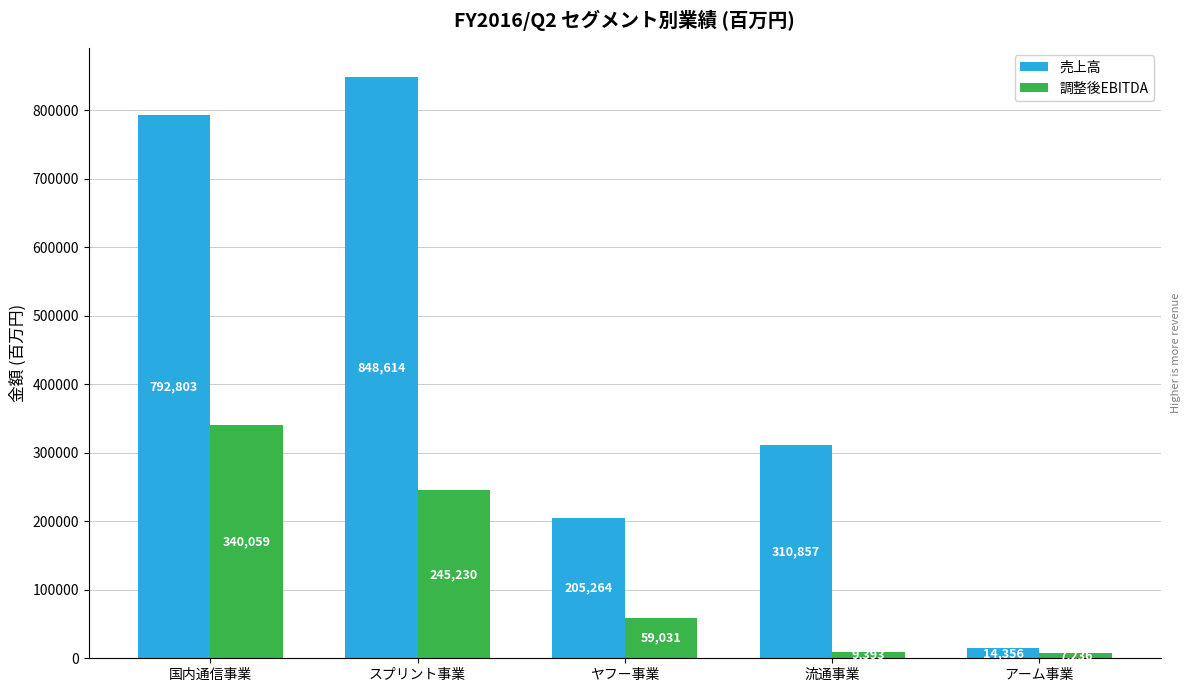

The value of 売上高 at 国内通信事業 is 490285. True or false?

False